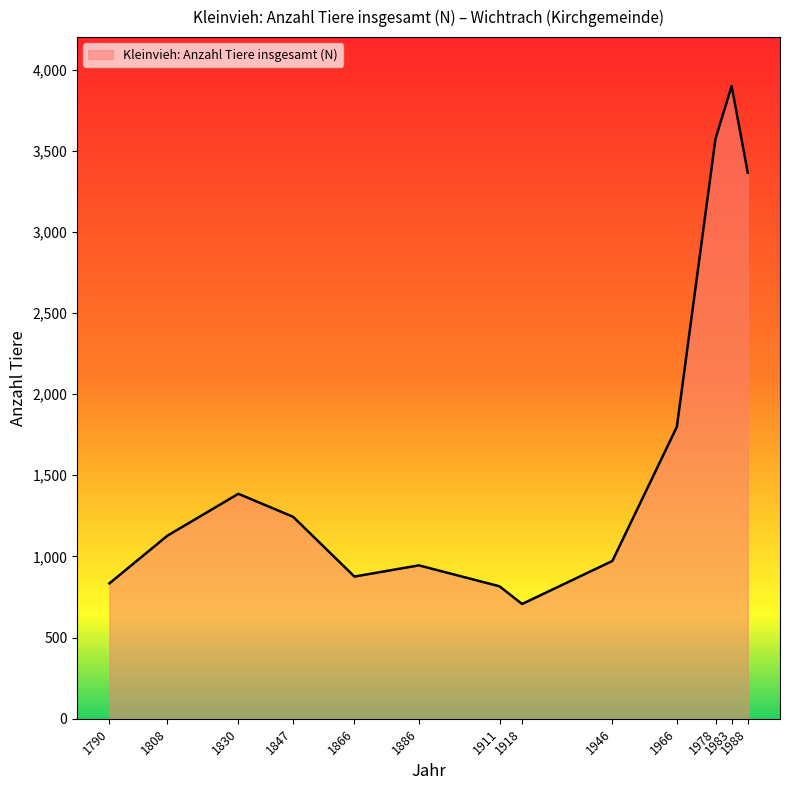

How many interior local peaks (higher than both neighbors) does the data have?

3